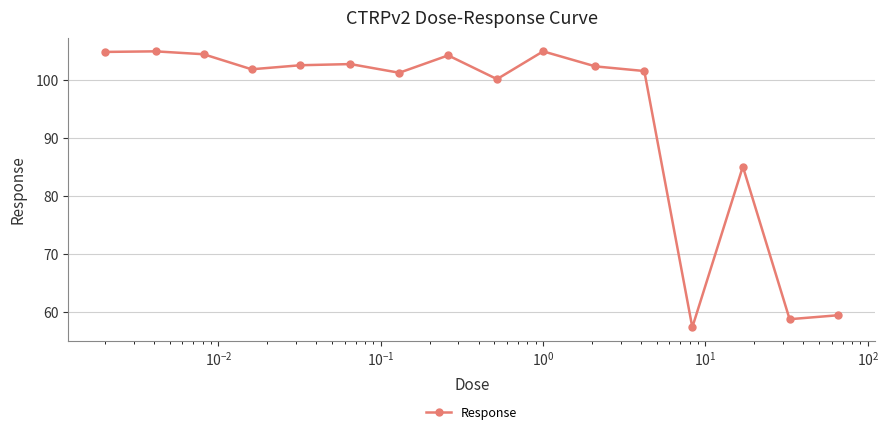

What is the value of the 8th point from the left?

104.3